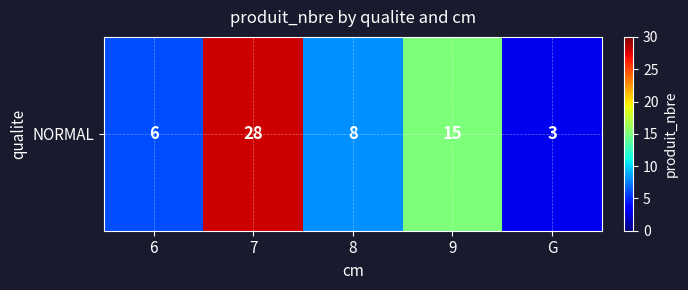

Which category has the lowest value across all series?

G